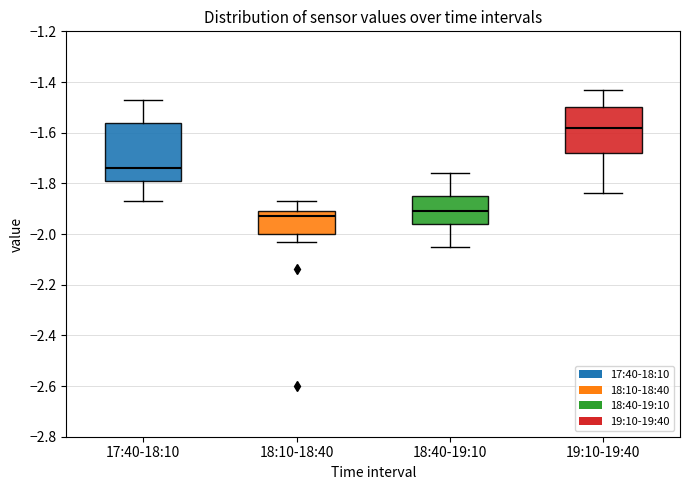

Reading left to right, read every box against the y-axis: the position of its median line, the range the box covers, and the ends of its whiskers. The values are not printed on the chart, so give them approximately, as read against the axis.

17:40-18:10: median -1.74, box -1.78 to -1.56, whiskers -1.86 to -1.46
18:10-18:40: median -1.92, box -2.00 to -1.90, whiskers -2.02 to -1.86
18:40-19:10: median -1.90, box -1.96 to -1.84, whiskers -2.04 to -1.76
19:10-19:40: median -1.58, box -1.68 to -1.50, whiskers -1.84 to -1.42